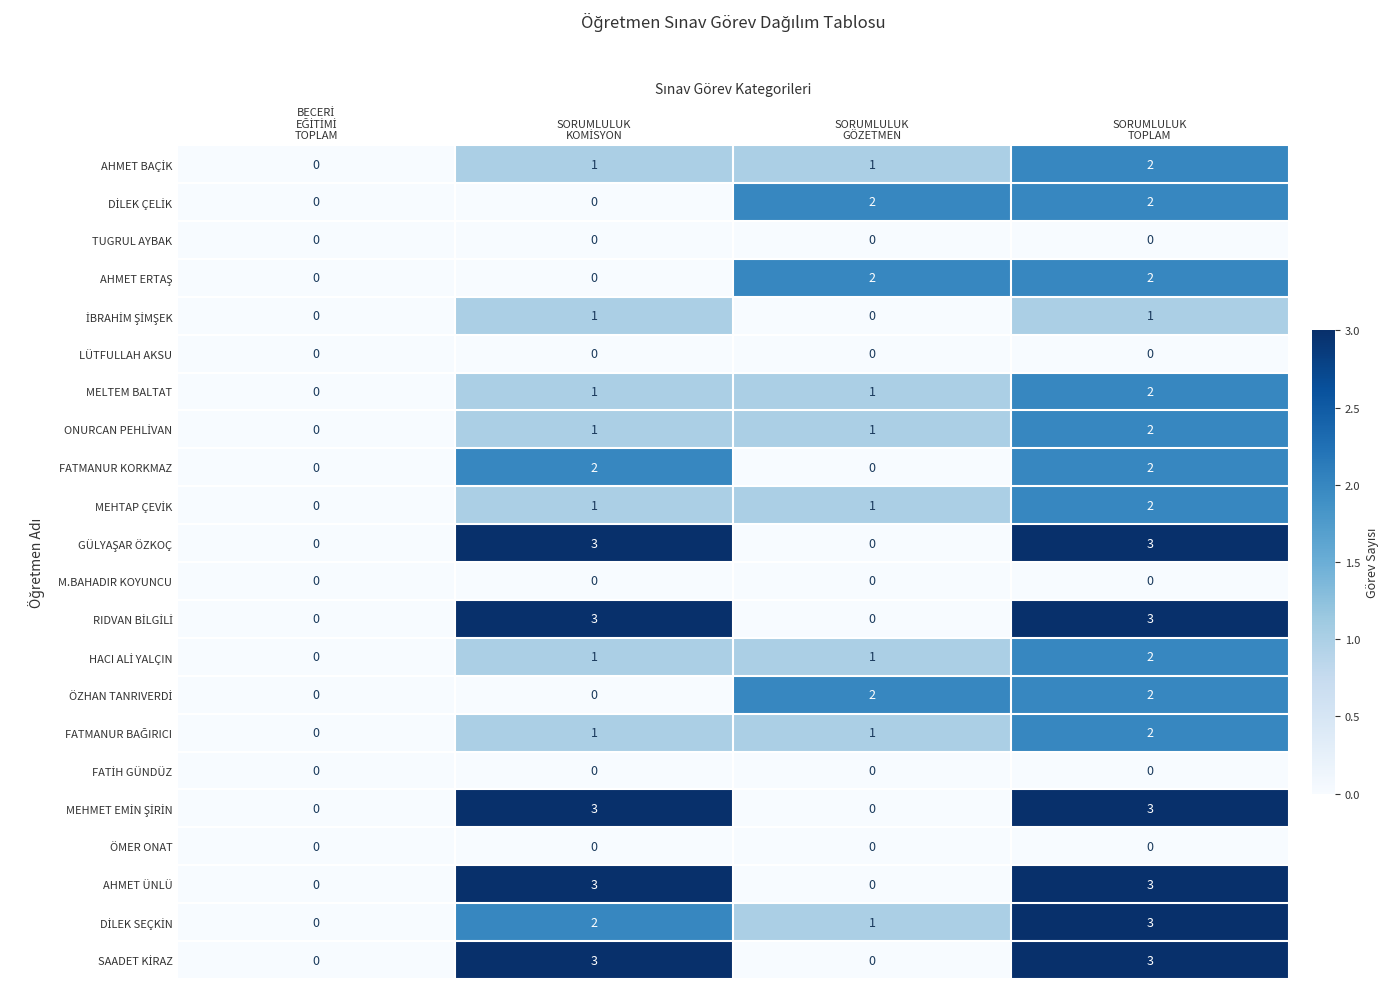

What is the greatest value displayed?

3